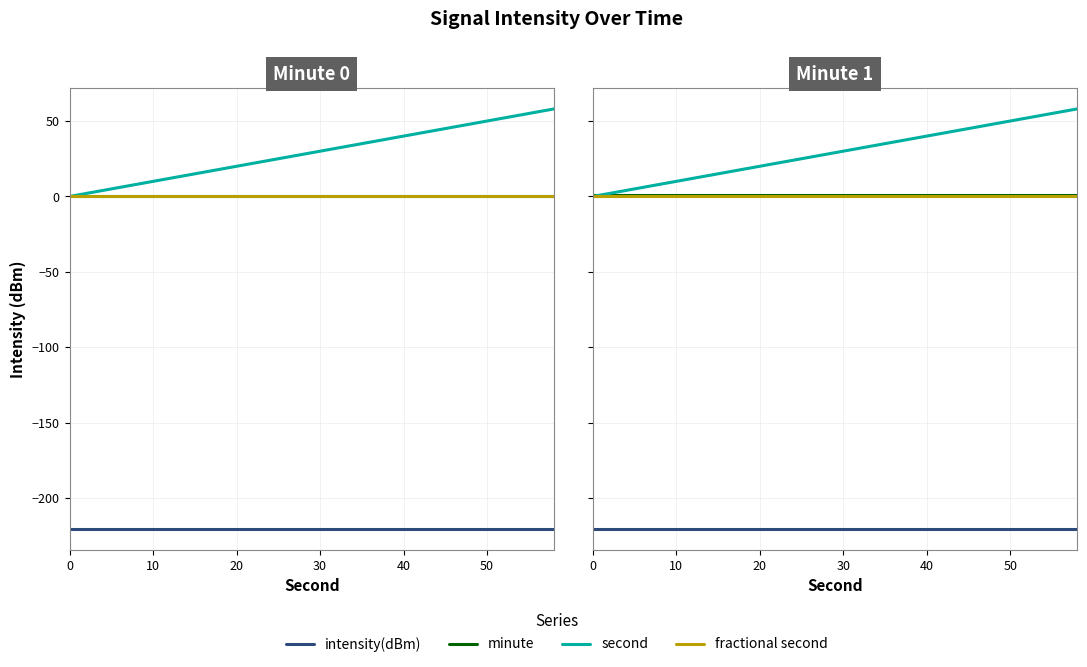

True or false: minute and fractional second intersect in this chart.

False